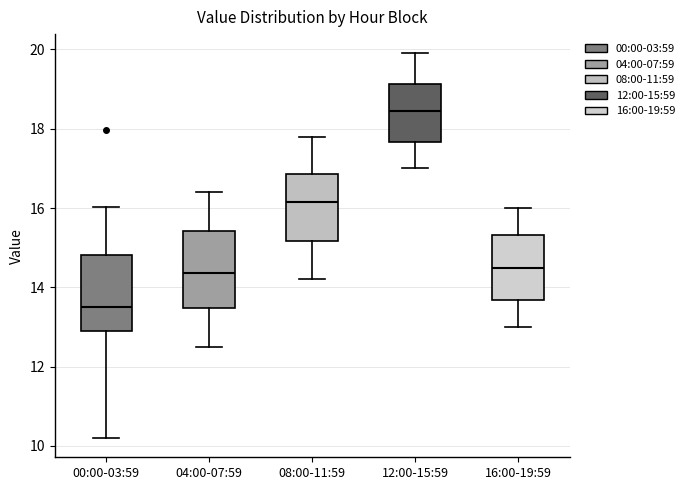

Where is the lower edge of the box for 16:00-19:59 on the y-axis? The values are not printed on the chart, so give them approximately, as read against the axis.

13.6